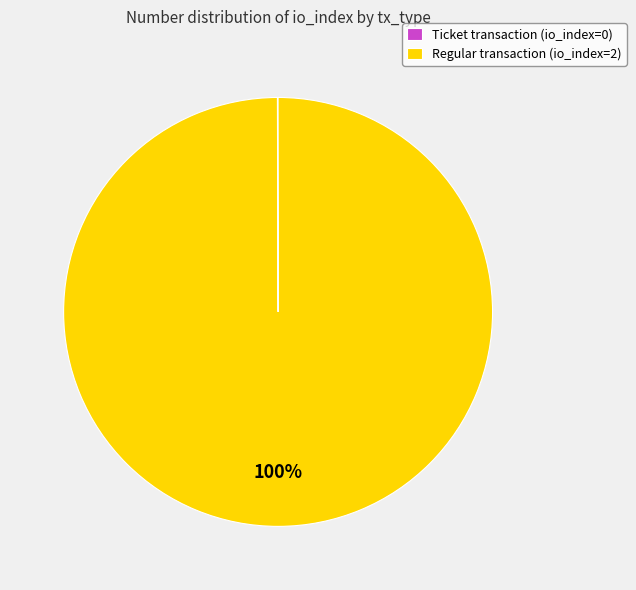

Is there a majority slice in this chart?

Yes